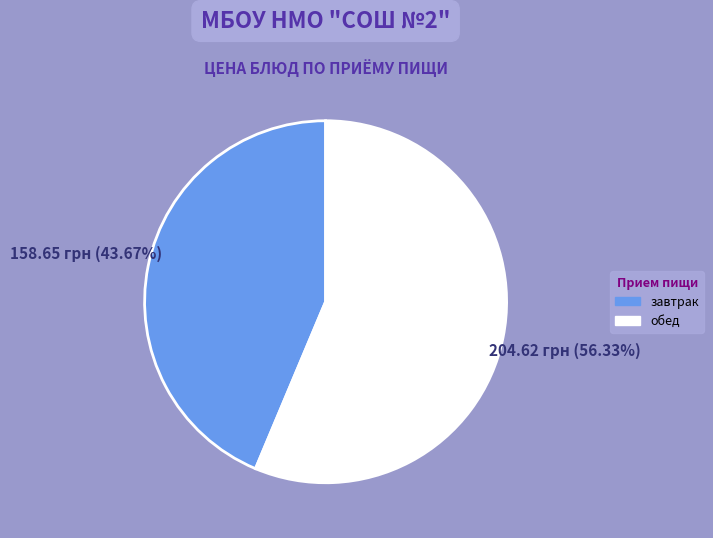

How many segments does this pie chart have?

2